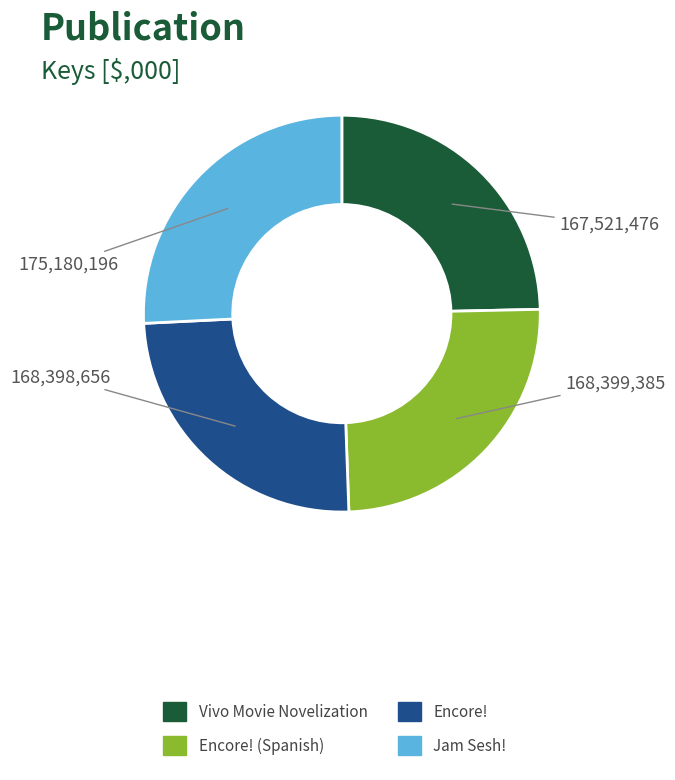

Between Jam Sesh! and Encore! (Spanish), which is larger?

Jam Sesh!